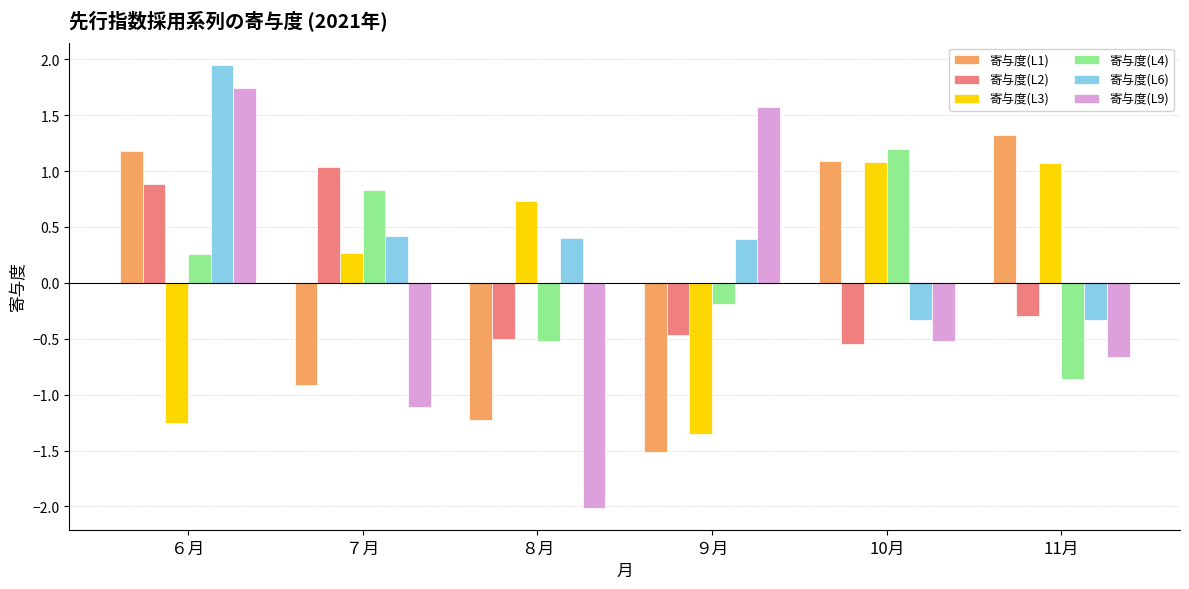

What is the difference between the second highest and minimum values in the 寄与度(L2) series?

1.4